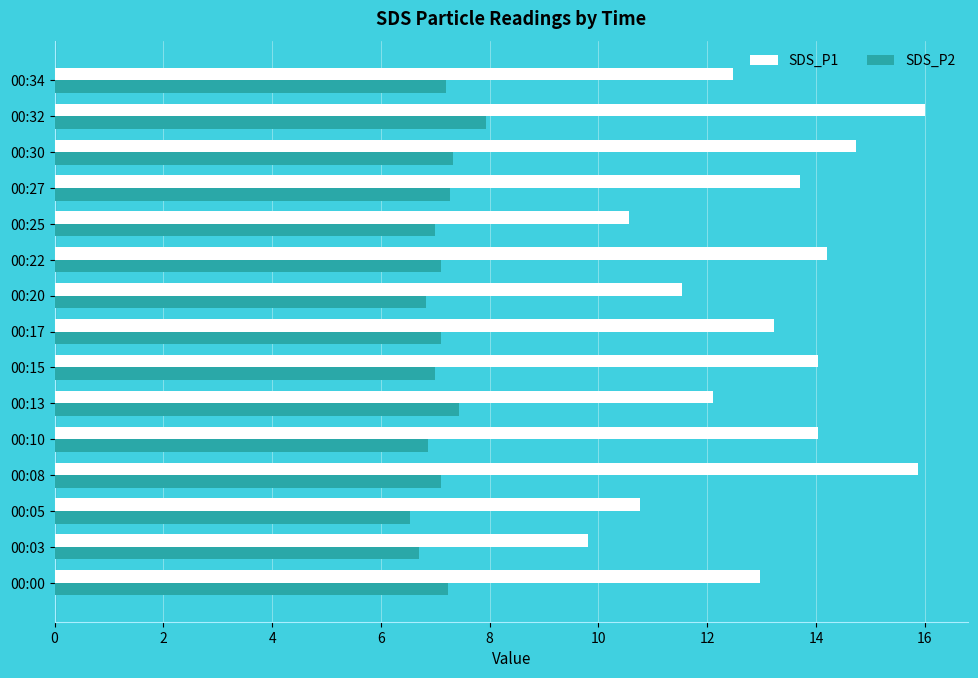

Which series has the largest total across all categories?

SDS_P1